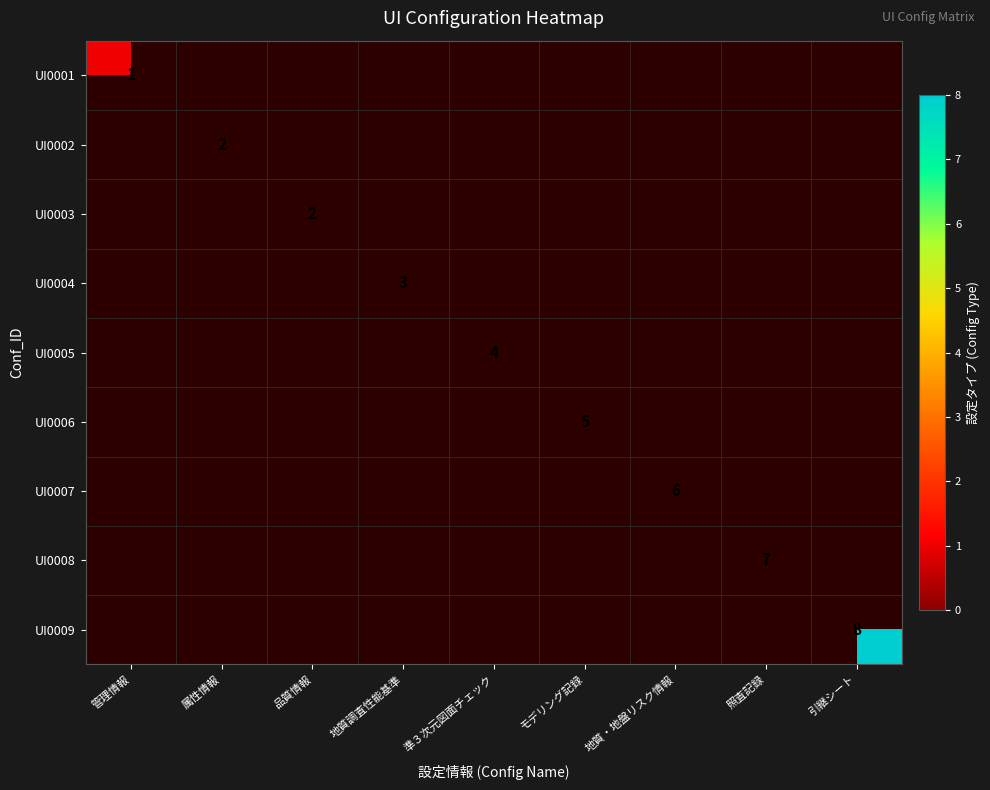

True or false: UI0005 has a value of 2 at 準３次元図面チェック.

False